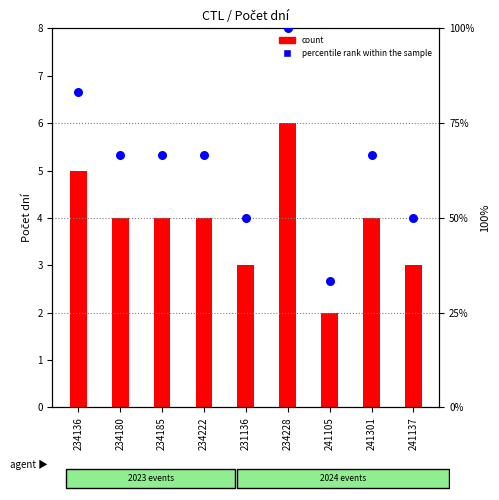

Which series reaches the minimum Y coordinate?

count